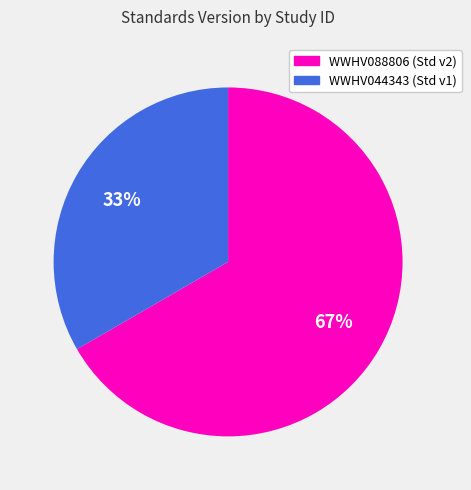

To the nearest percent, what is the average slice percentage?

50%